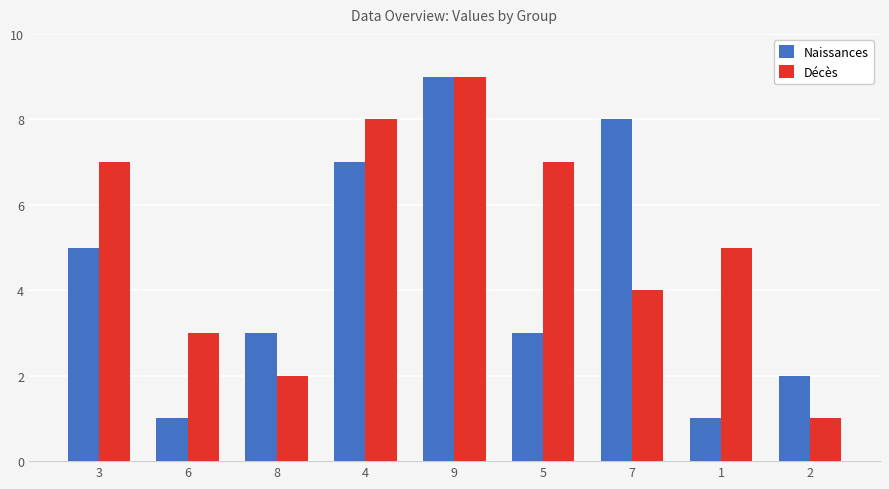

Is the value of Décès at 3 greater than the value of Naissances at 5?

Yes